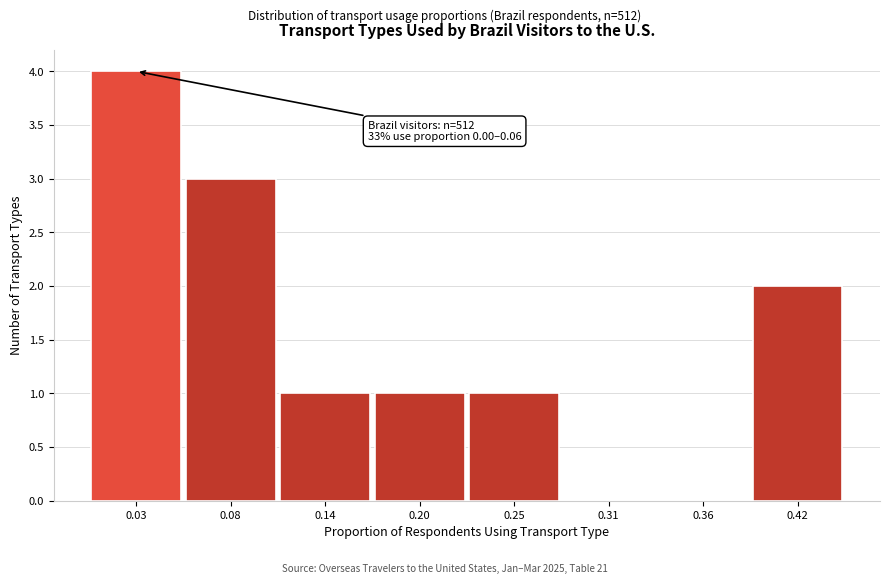

Over which range of the x-axis is the bar tallest?

0.002 to 0.058